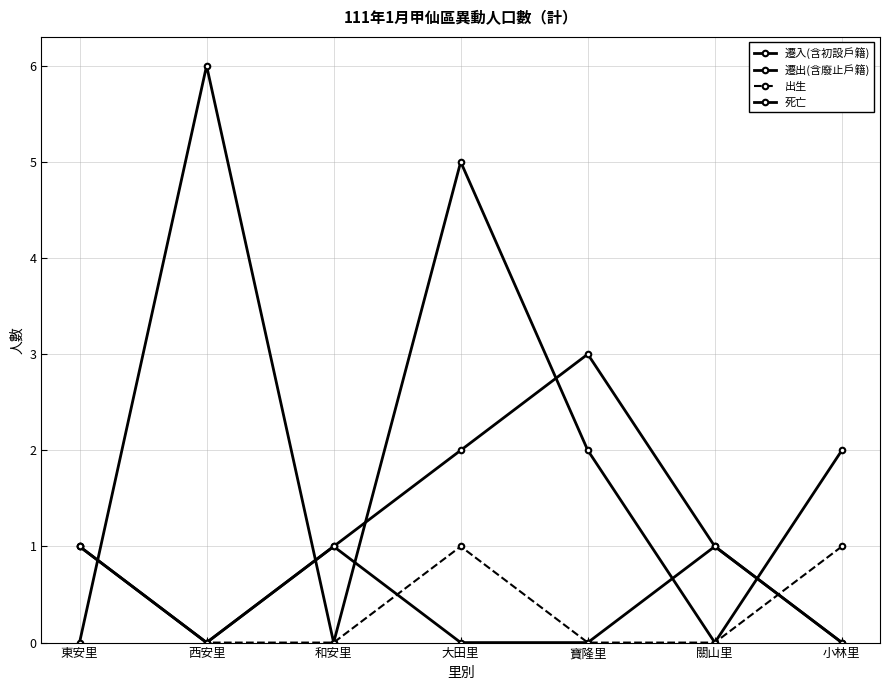

Which series has the largest total across all categories?

遷出(含廢止戶籍)